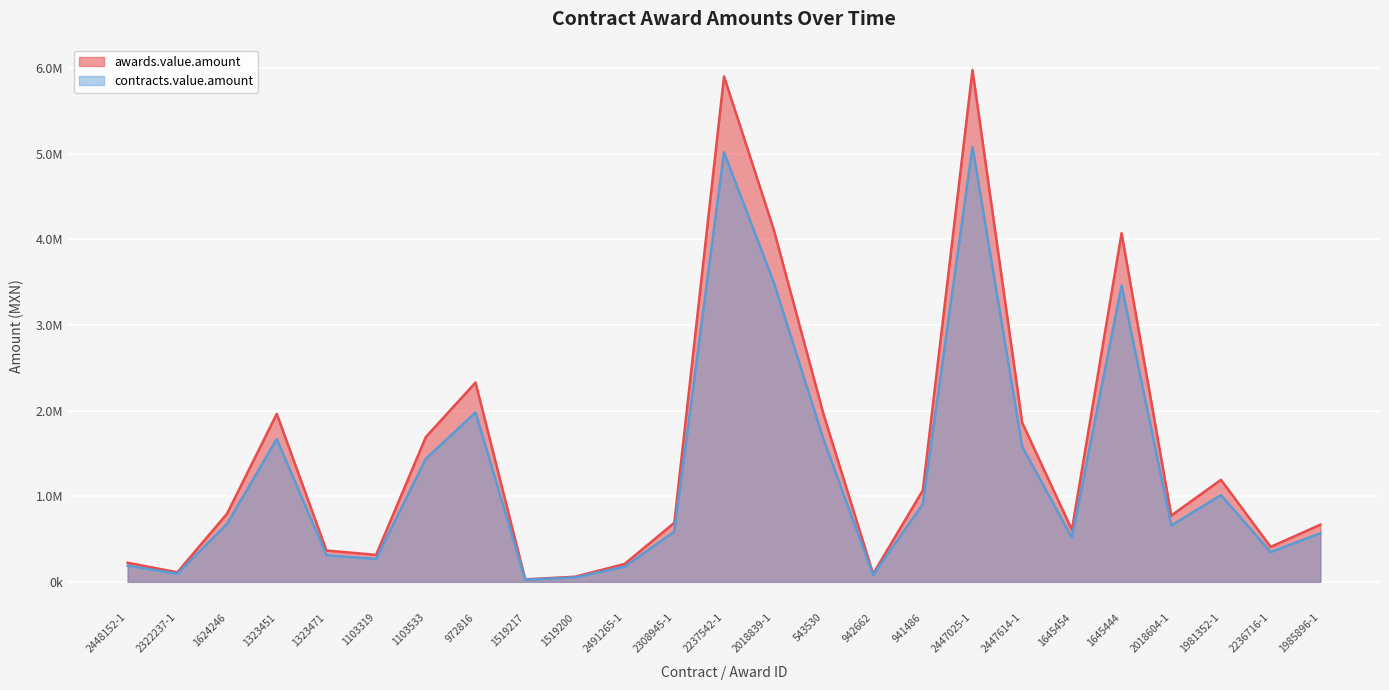

What is the label of the 11th point from the right?

543530